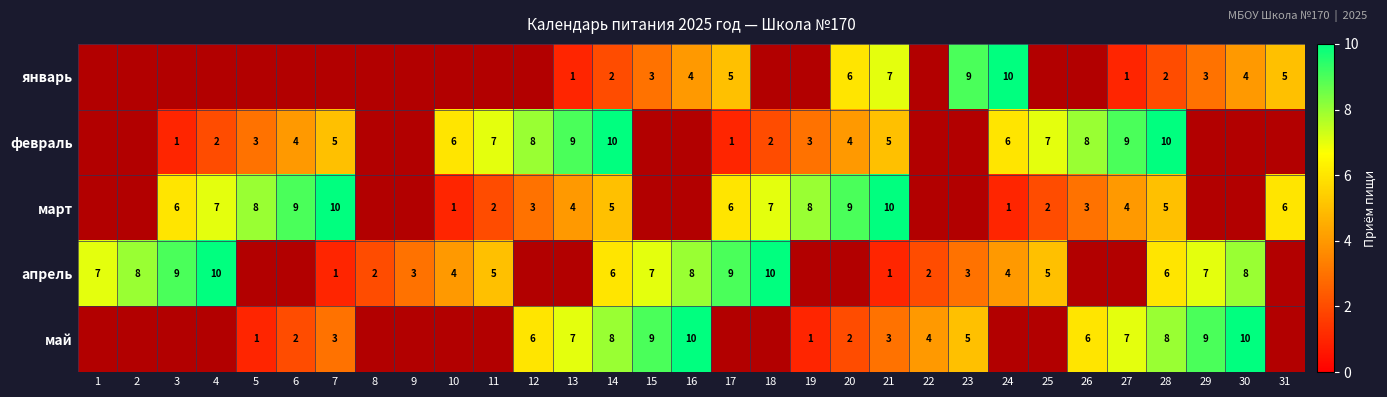

Which series has the widest spread of values?

январь